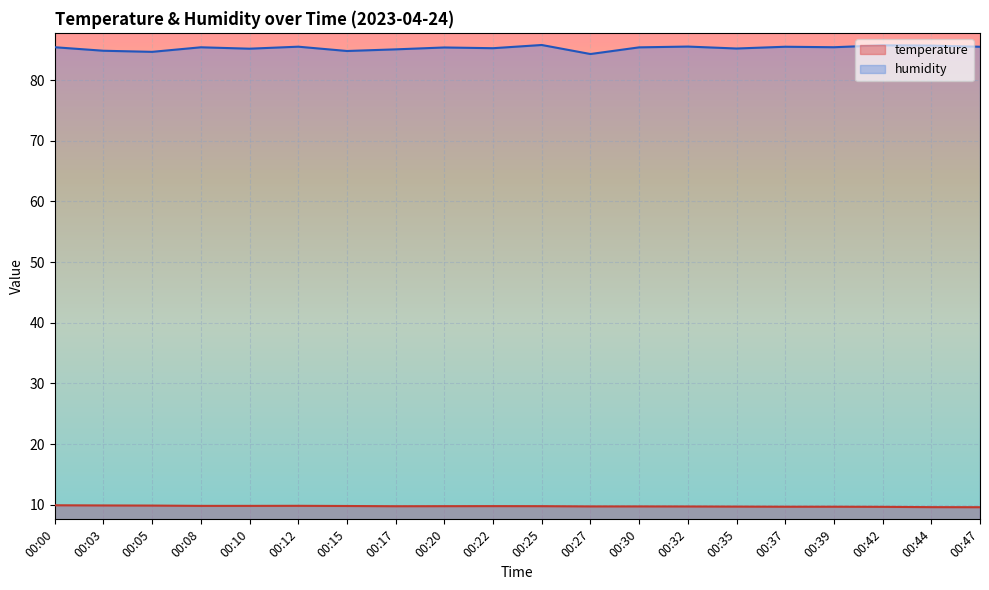

What is the sum of the humidity values at 00:37 and 00:32?

171.0